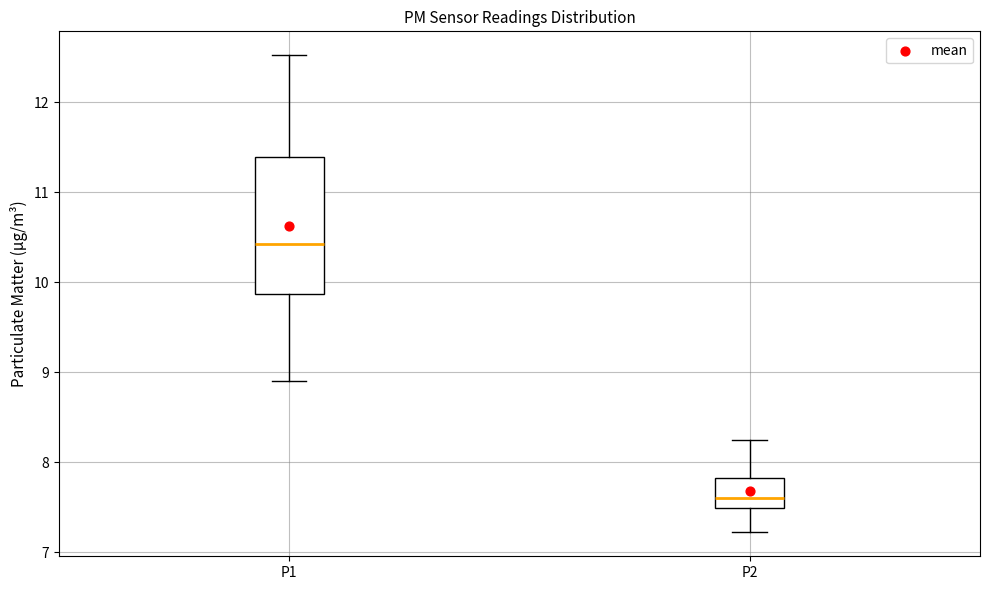

Comparing the boxes themselves (not the whiskers), which one is the tallest?

P1